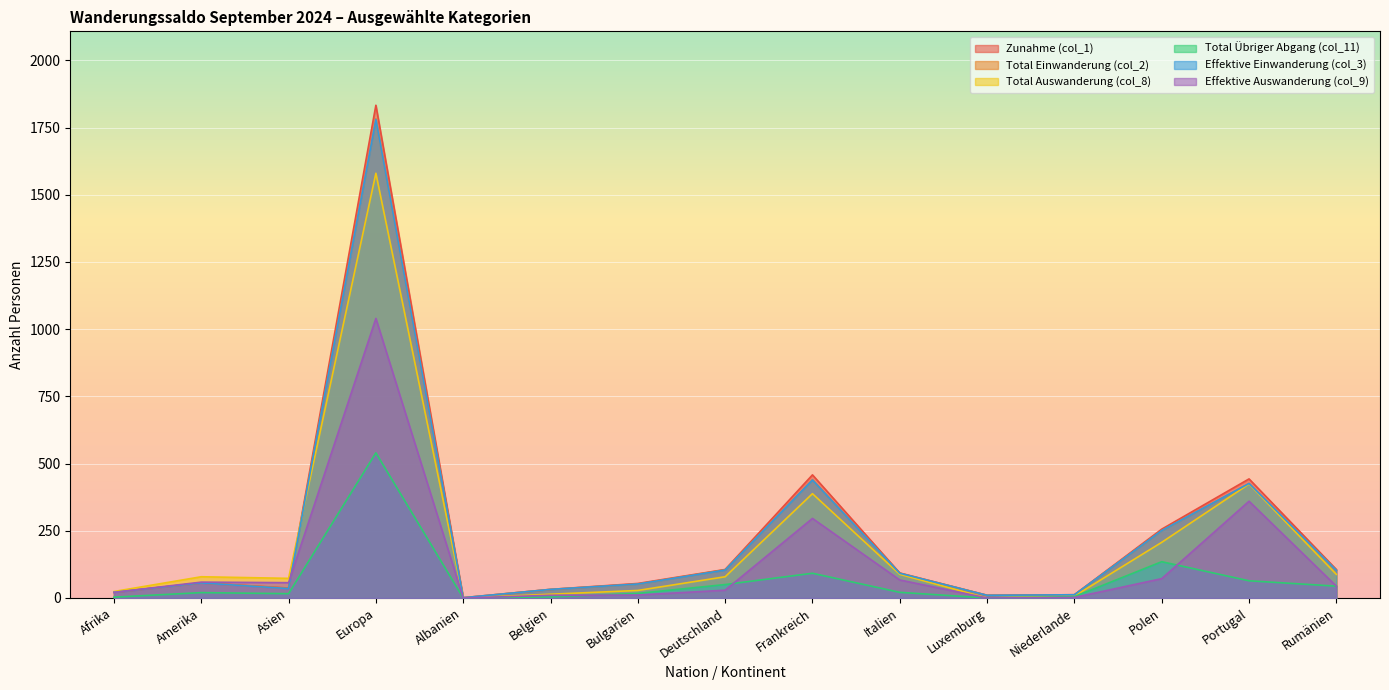

What is the spread (max minus min) of values at Luxemburg?

10